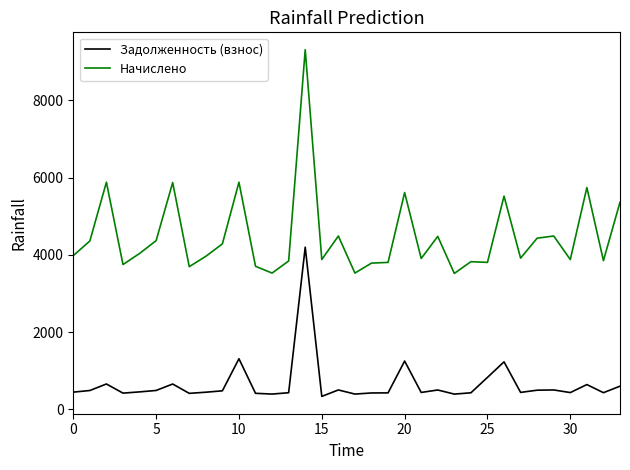

What are all the series names shown in the legend?

Задолженность (взнос), Начислено